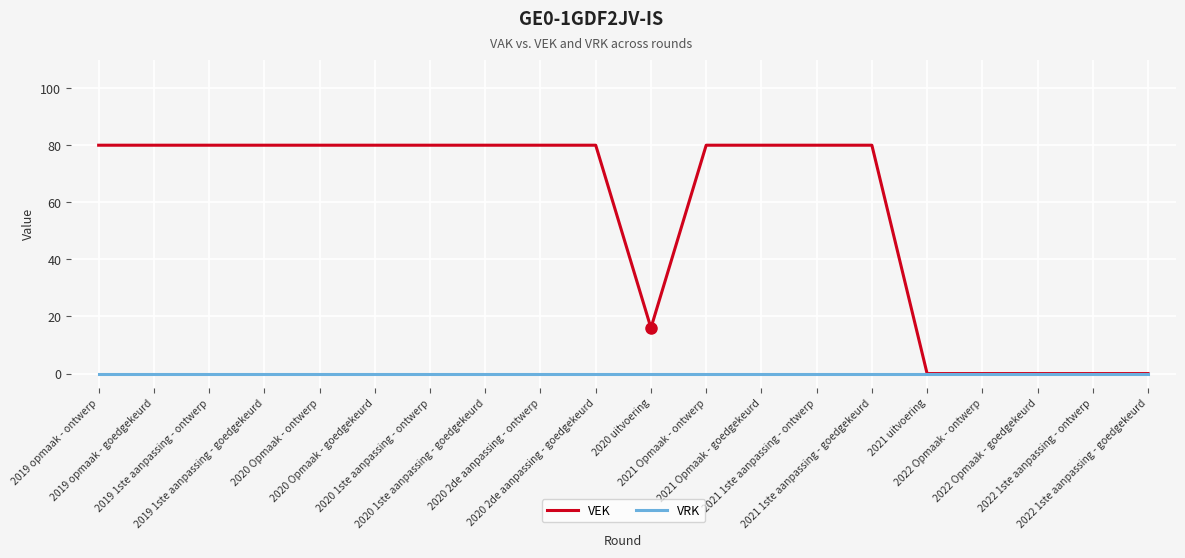

The VRK series shows 0 at 2022 Opmaak - goedgekeurd. True or false?

True